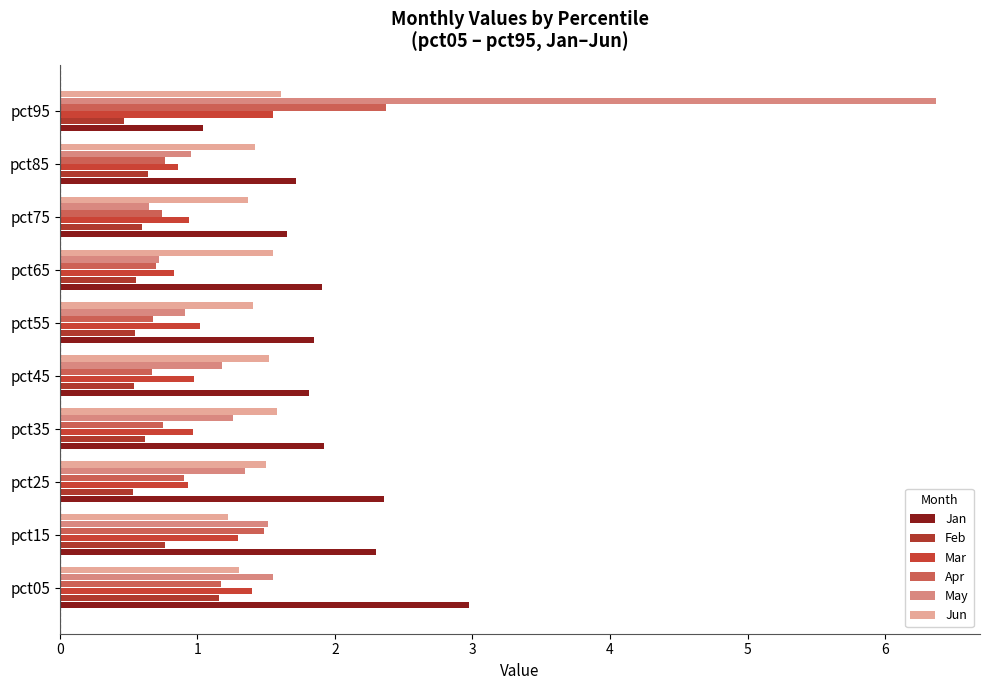

Reading left to right, transcribe all the data shown in this chart.

Jan: 3.0	2.3	2.4	1.9	1.8	1.8	1.9	1.6	1.7	1.0
Feb: 1.2	0.8	0.5	0.6	0.5	0.5	0.6	0.6	0.6	0.5
Mar: 1.4	1.3	0.9	1.0	1.0	1.0	0.8	0.9	0.9	1.6
Apr: 1.2	1.5	0.9	0.7	0.7	0.7	0.7	0.7	0.8	2.4
May: 1.6	1.5	1.3	1.3	1.2	0.9	0.7	0.7	1.0	6.4
Jun: 1.3	1.2	1.5	1.6	1.5	1.4	1.6	1.4	1.4	1.6